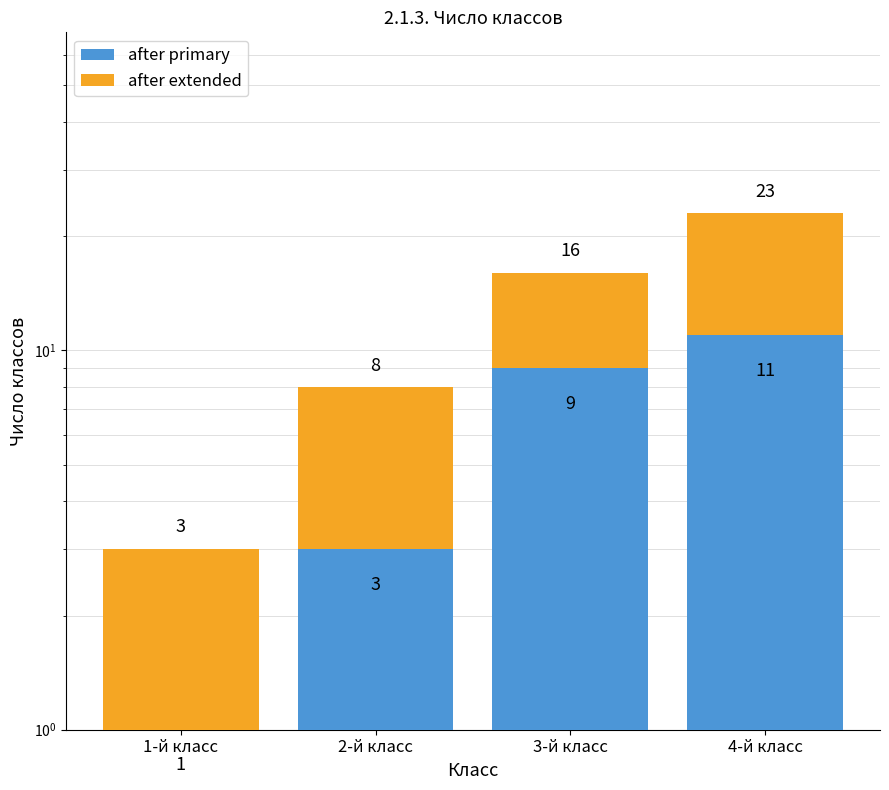

What is the difference between the after primary values at 4-й класс and 2-й класс?

8